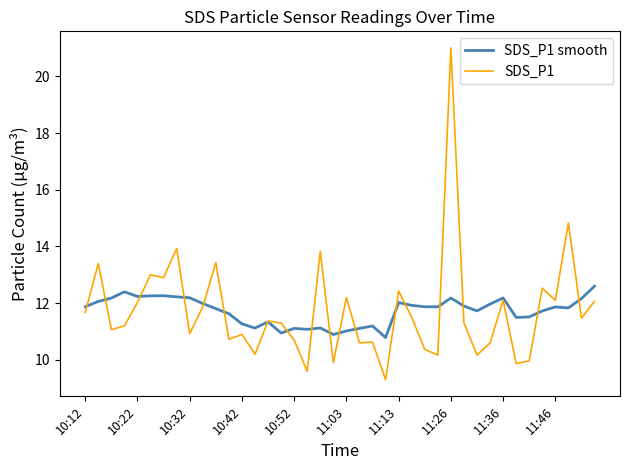

Which series has the widest spread of values?

SDS_P1